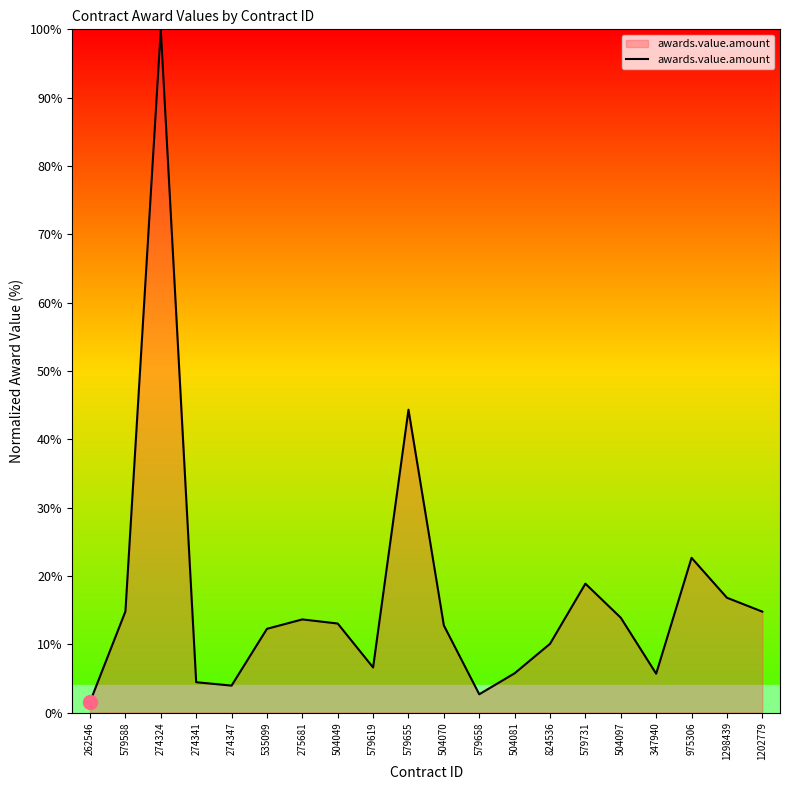

Which label corresponds to the largest value in the chart?

274324